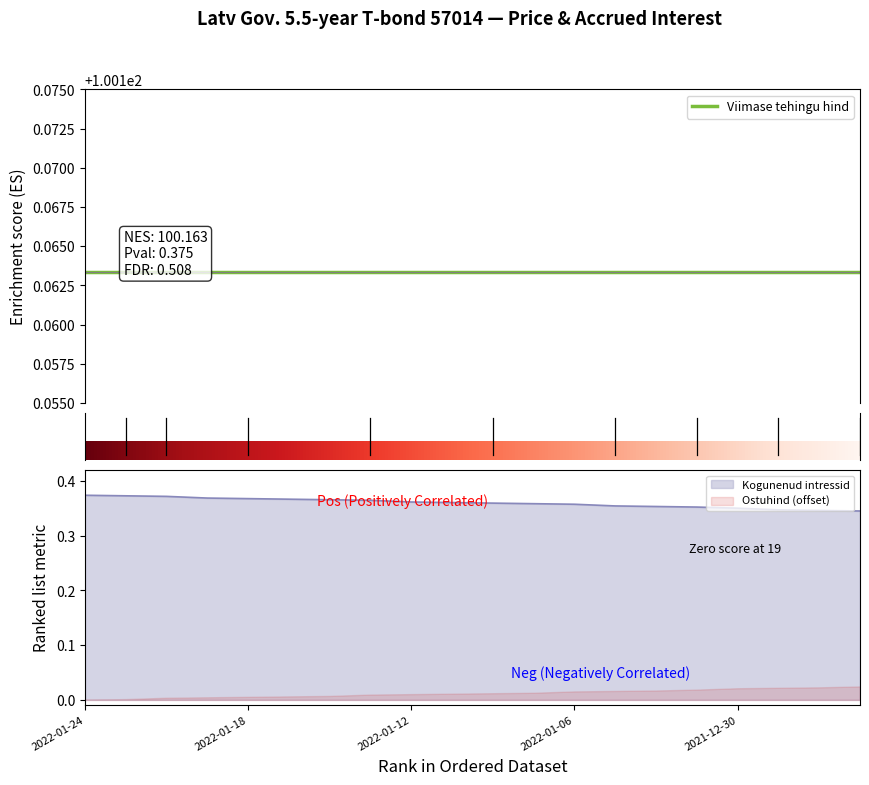

The value of Kogunenud intressid at 2022-01-17 is 0.6. True or false?

False